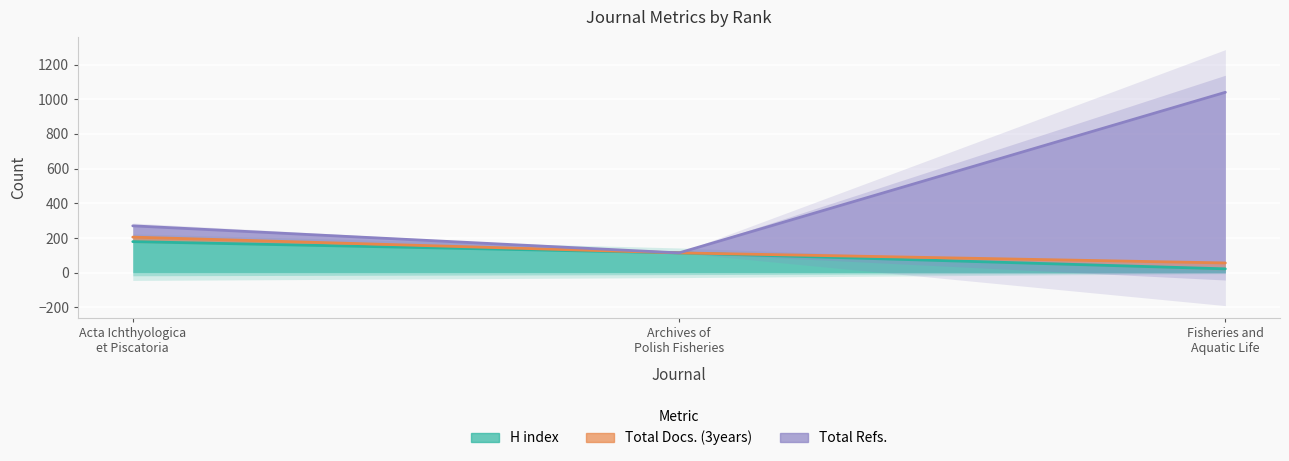

Which has a higher value, Acta Ichthyologica et Piscatoria or Archives of Polish Fisheries?

Acta Ichthyologica et Piscatoria